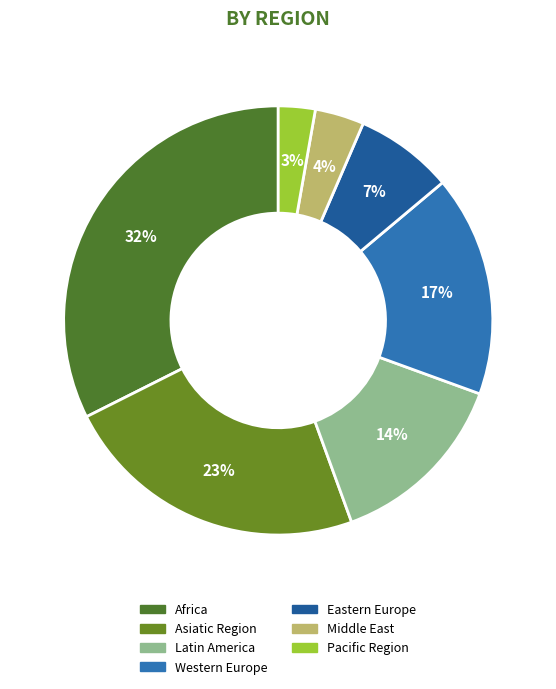

Rank the categories by value from highest to lowest.

Africa, Asiatic Region, Western Europe, Latin America, Eastern Europe, Middle East, Pacific Region